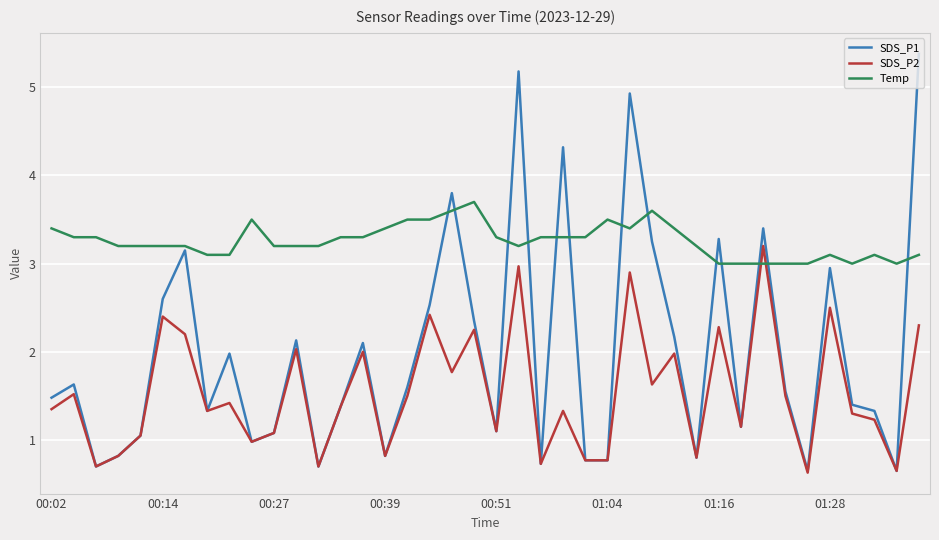

Rank the series by their average value, from highest to lowest.

Temp, SDS_P1, SDS_P2